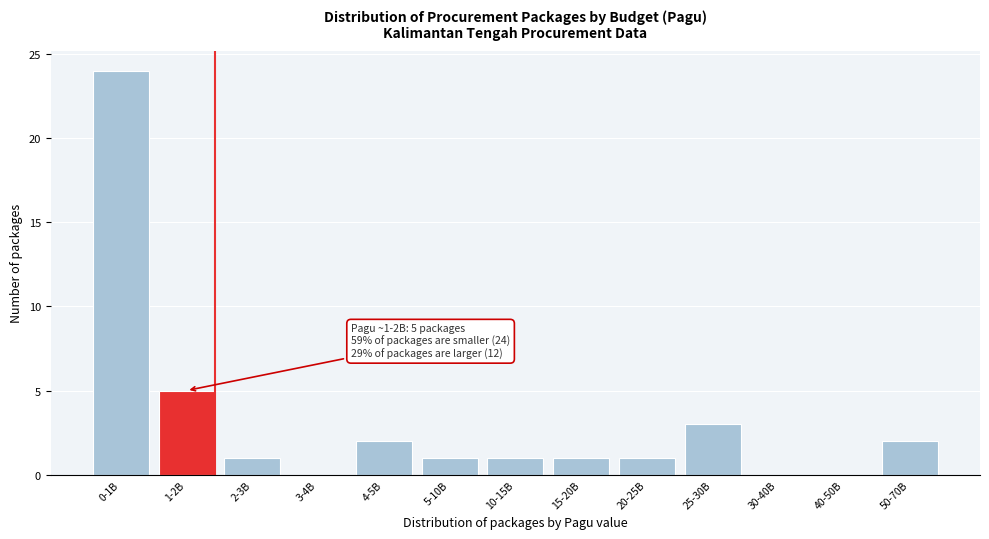

Reading left to right, extract all data points from this chart.

0-1B=24	1-2B=5	2-3B=1	3-4B=0	4-5B=2	5-10B=1	10-15B=1	15-20B=1	20-25B=1	25-30B=3	30-40B=0	40-50B=0	50-70B=2